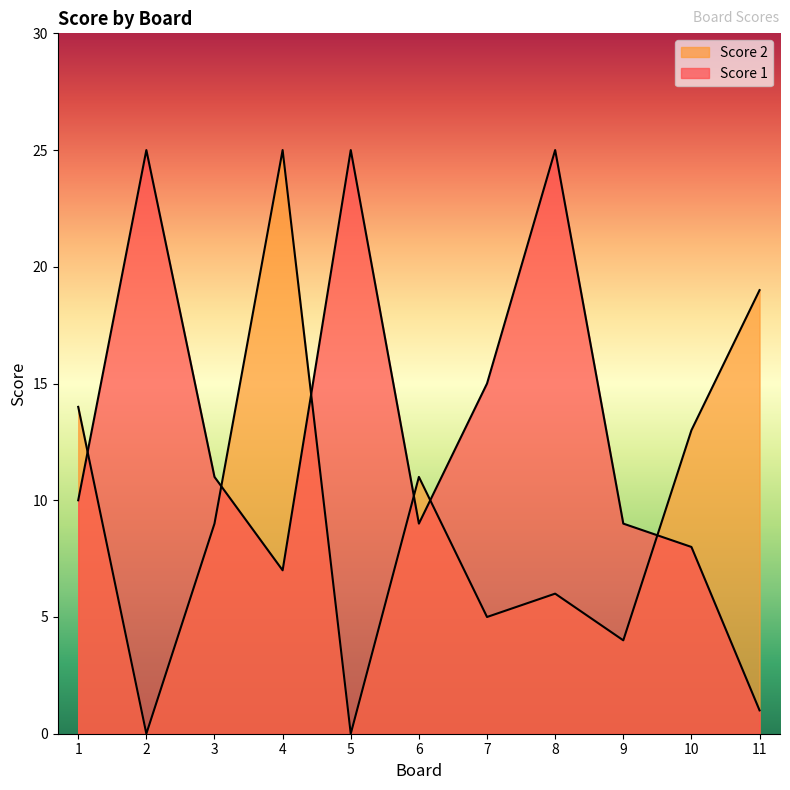

Where is the first local minimum for Score 2?

2